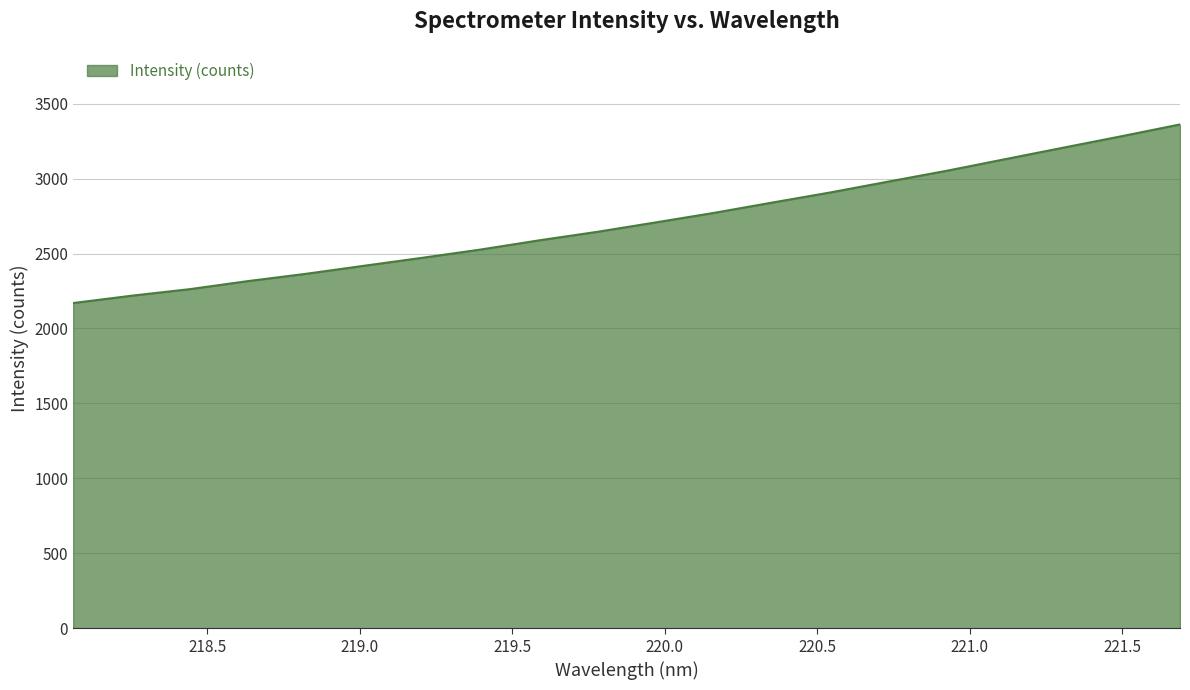

What is the minimum value shown in the chart?

2169.6